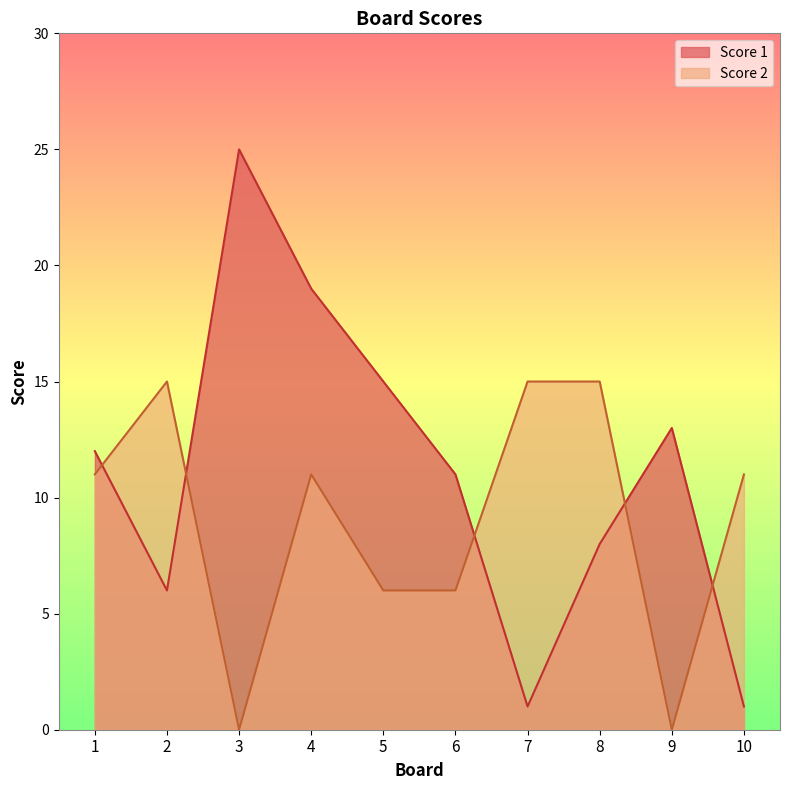

Does the chart have visible grid lines?

No